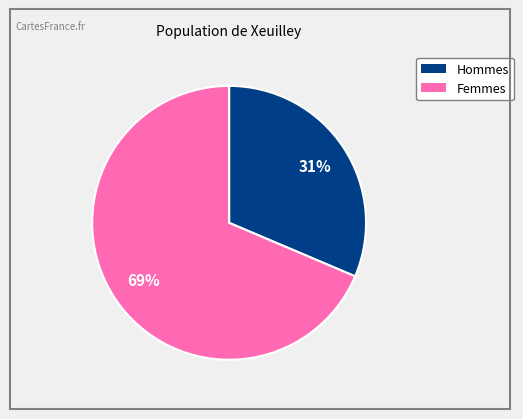

Is there a majority slice in this chart?

Yes